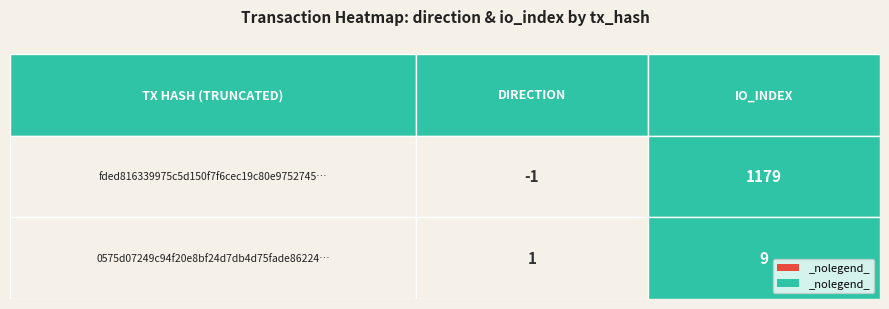

Rank the series at io_index from lowest to highest value.

0575d07249c94f20e8bf24d7db4d75fade86224, fded816339975c5d150f7f6cec19c80e9752745